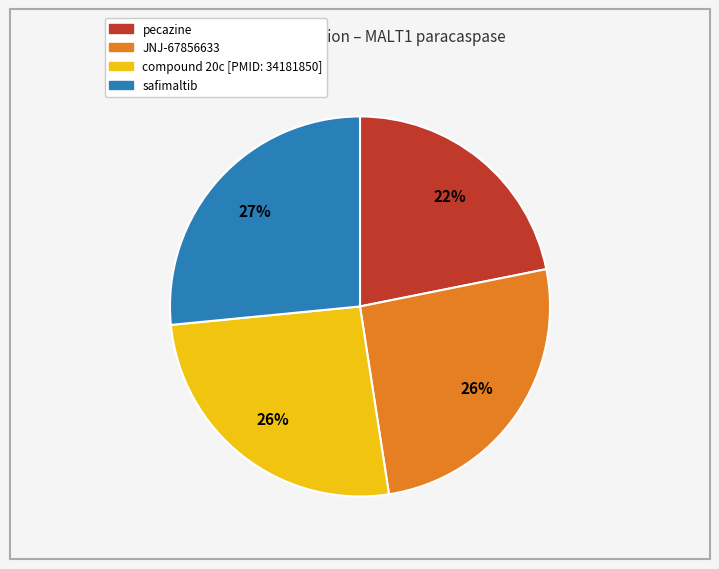

Combined, do compound 20c [PMID: 34181850] and safimaltib account for over 50%?

Yes